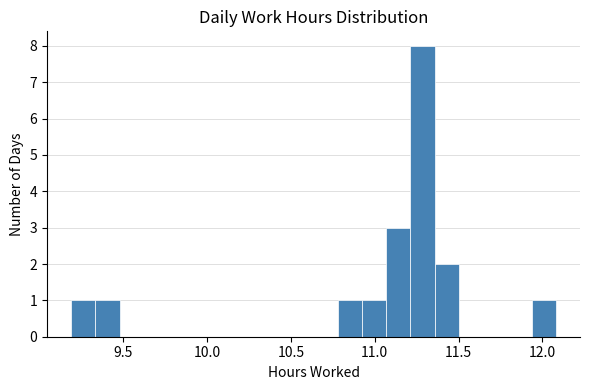

Read against the x-axis, roughly where is the centre of the tallest bar?

11.30